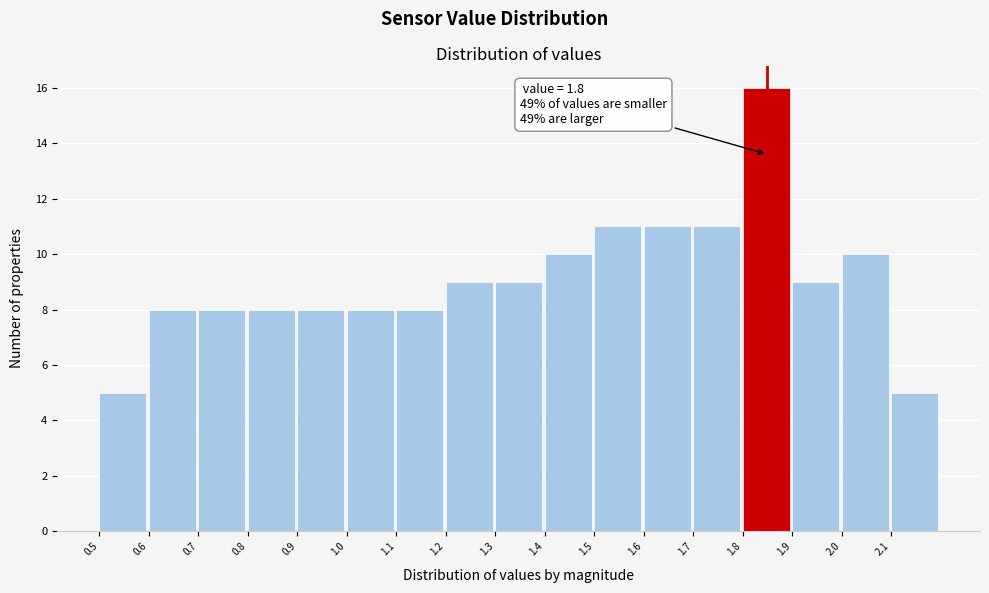

Reading left to right, list all the values displayed in this chart.

0.5=5	0.6=8	0.7=8	0.8=8	0.9=8	1.0=8	1.1=8	1.2=9	1.3=9	1.4=10	1.5=11	1.6=11	1.7=11	1.8=16	1.9=9	2.0=10	2.1=5